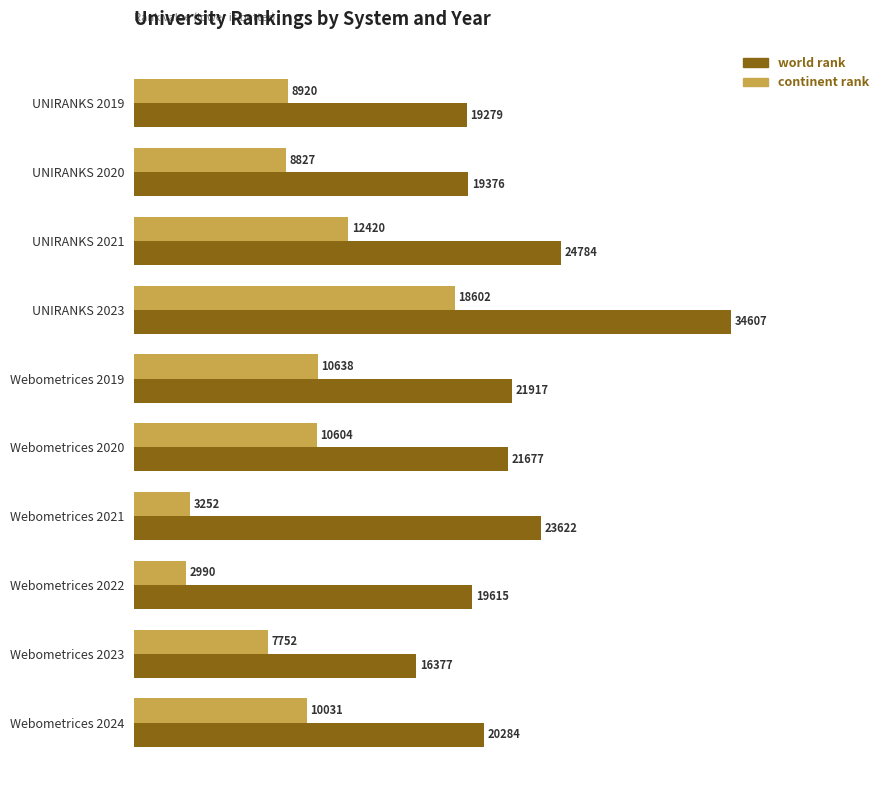

Is the value of world rank at Webometrices 2020 greater than the value of continent rank at Webometrices 2020?

Yes